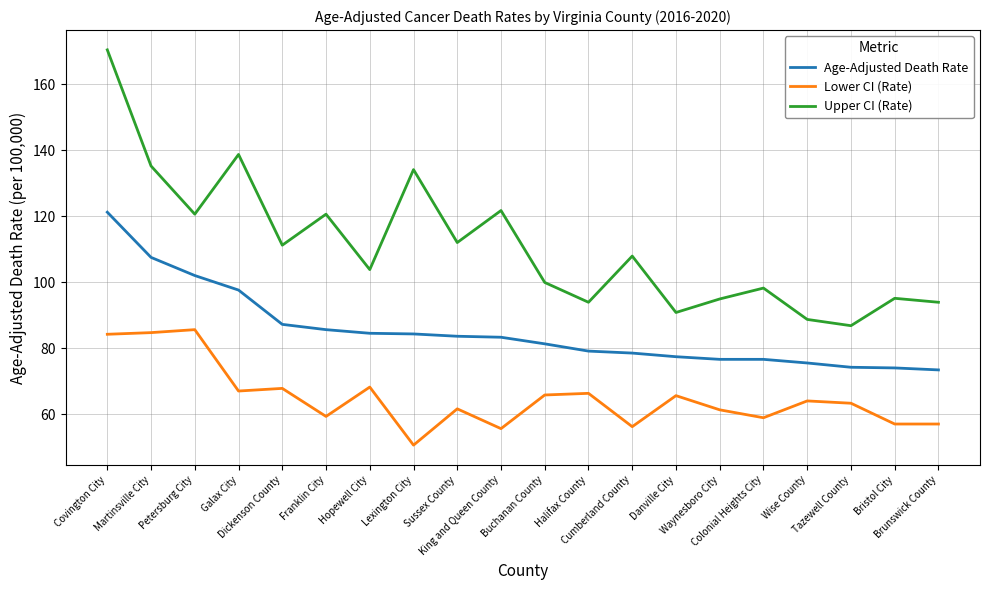

At how many categories does at least one series exceed 141?

1